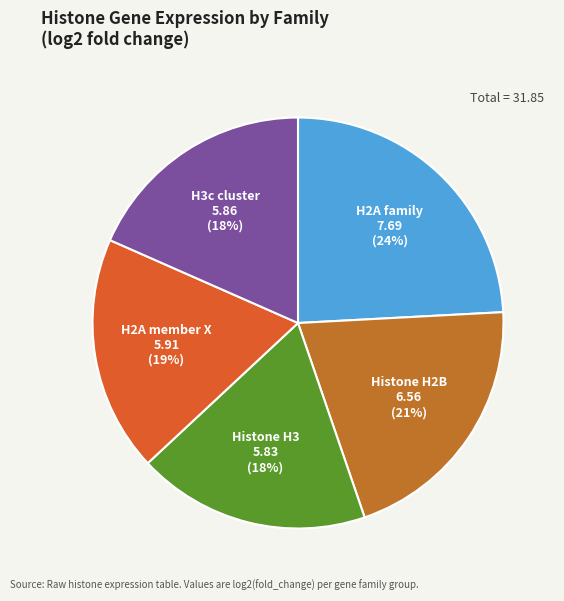

Is there any slice that represents more than half of the pie?

No